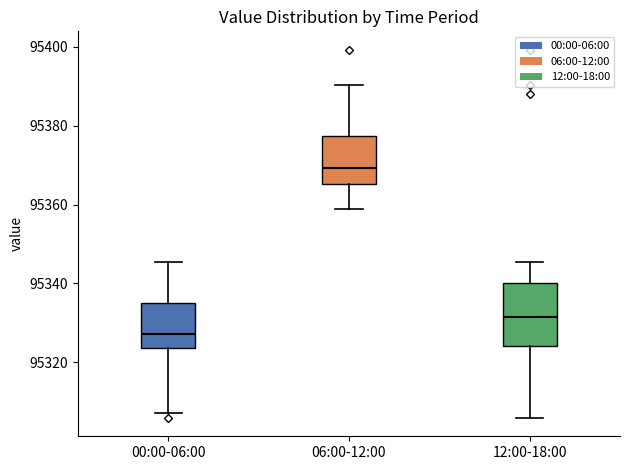

Which box is the tallest, from its lower edge to its upper edge?

12:00-18:00